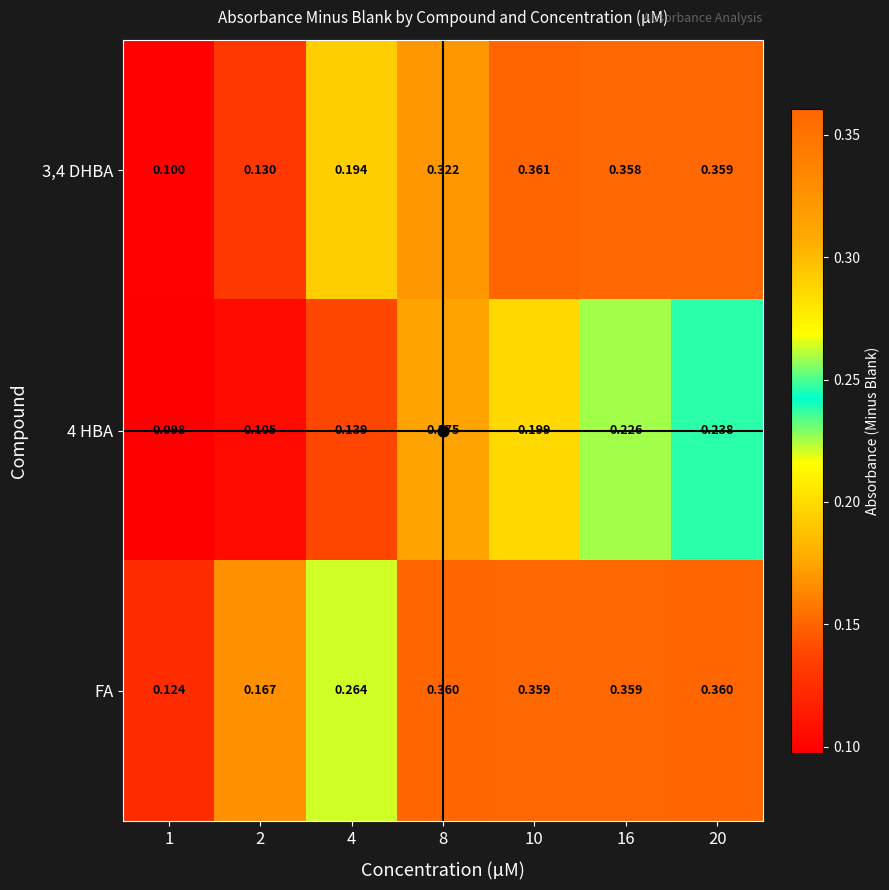

Is the value of FA at 16 greater than the value of 3,4 DHBA at 8?

Yes